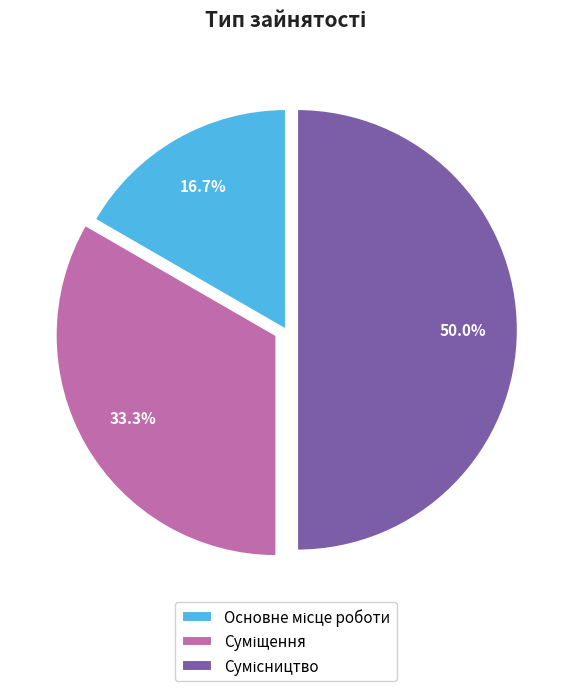

Count the number of slices in the pie.

3